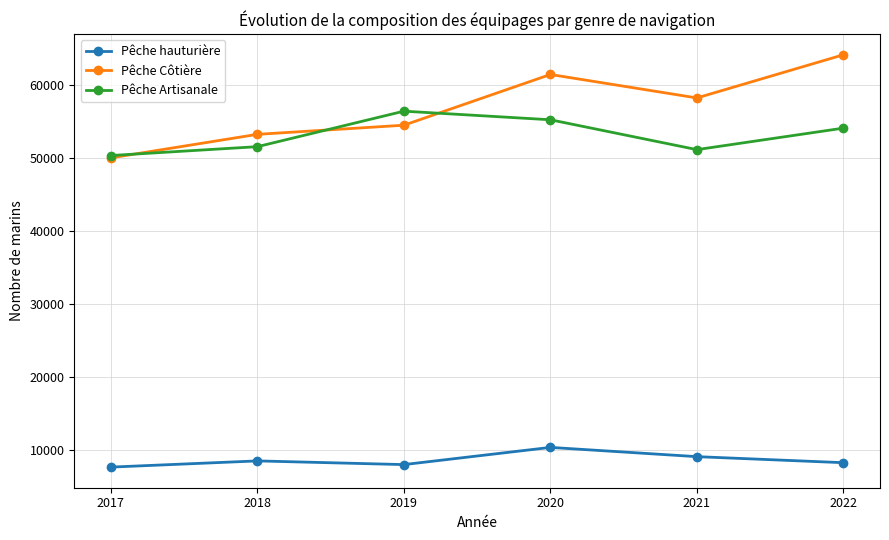

What are all the series names shown in the legend?

Pêche hauturière, Pêche Côtière, Pêche Artisanale